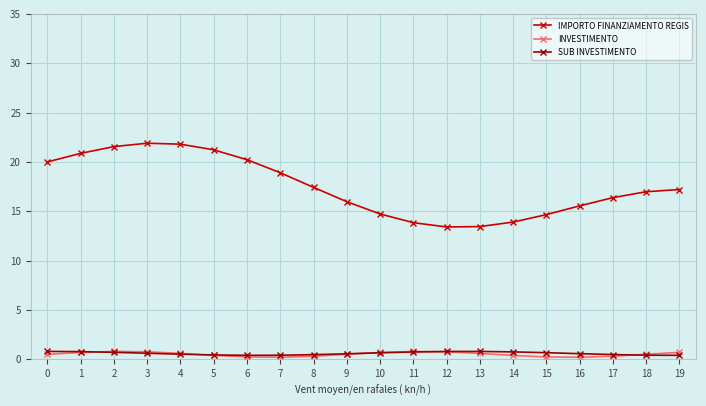

True or false: INVESTIMENTO and IMPORTO FINANZIAMENTO REGIS intersect in this chart.

False